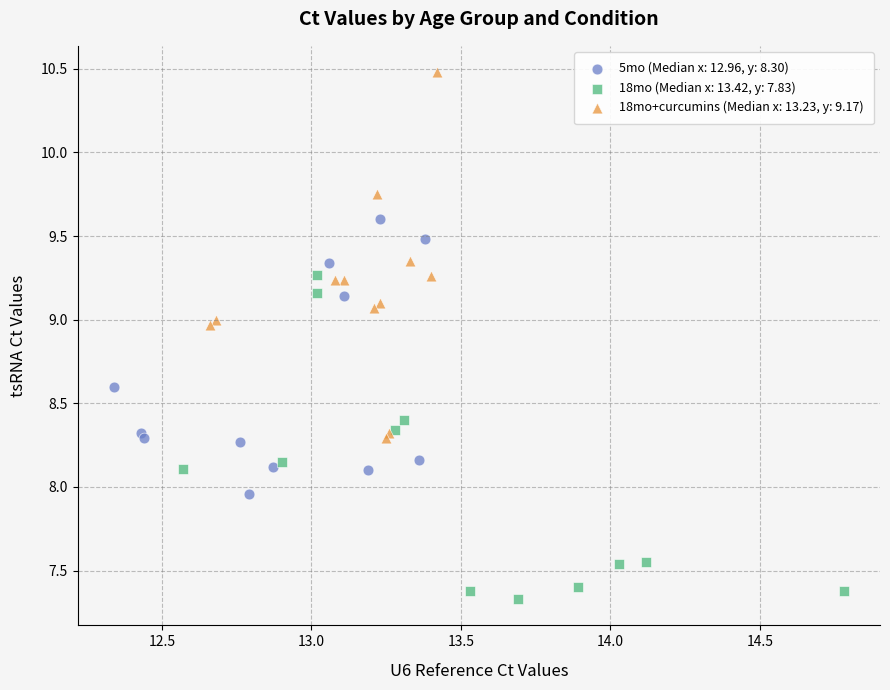

Which series has the widest spread of Y values?

18mo+curcumins (Median x: 13.23, y: 9.17)